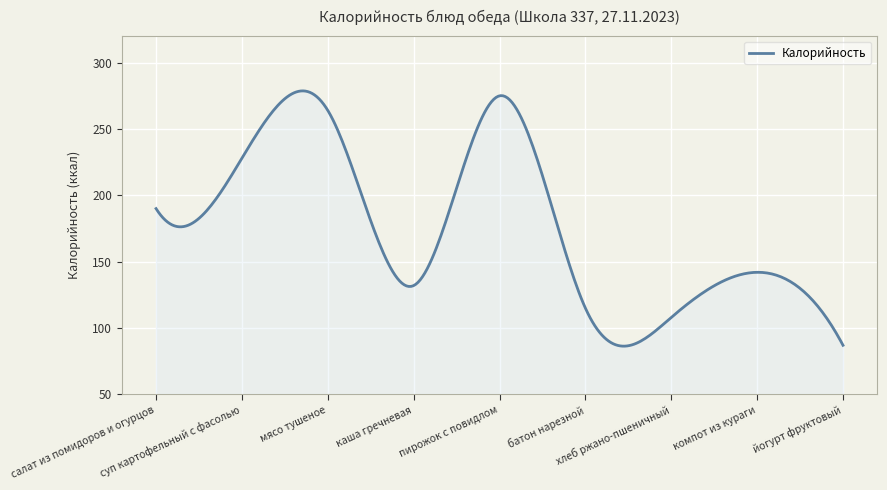

How many series are shown in this chart?

1